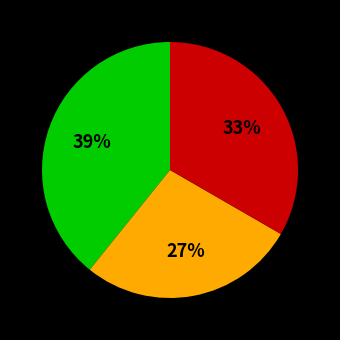

Is there a majority slice in this chart?

No